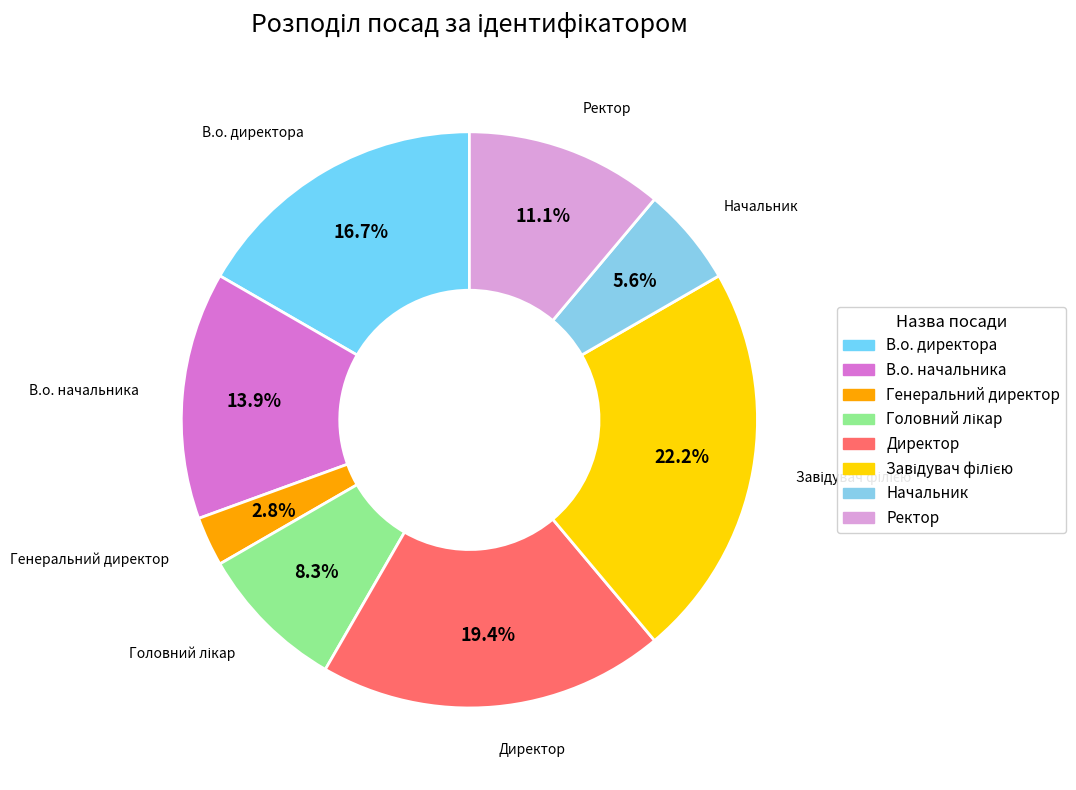

How many slices are in this pie chart?

8